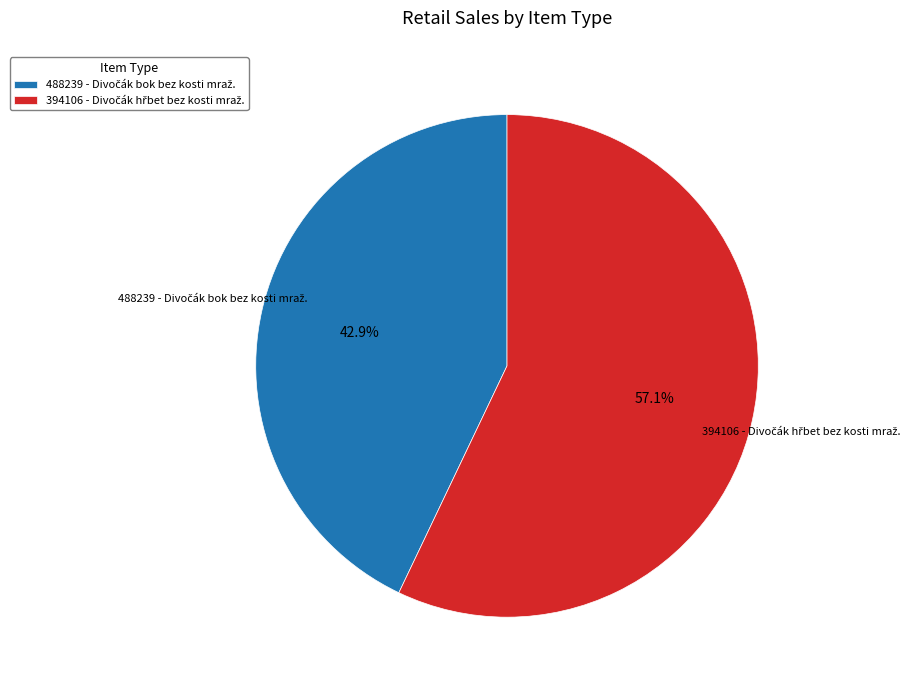

Does any single category account for the majority?

Yes